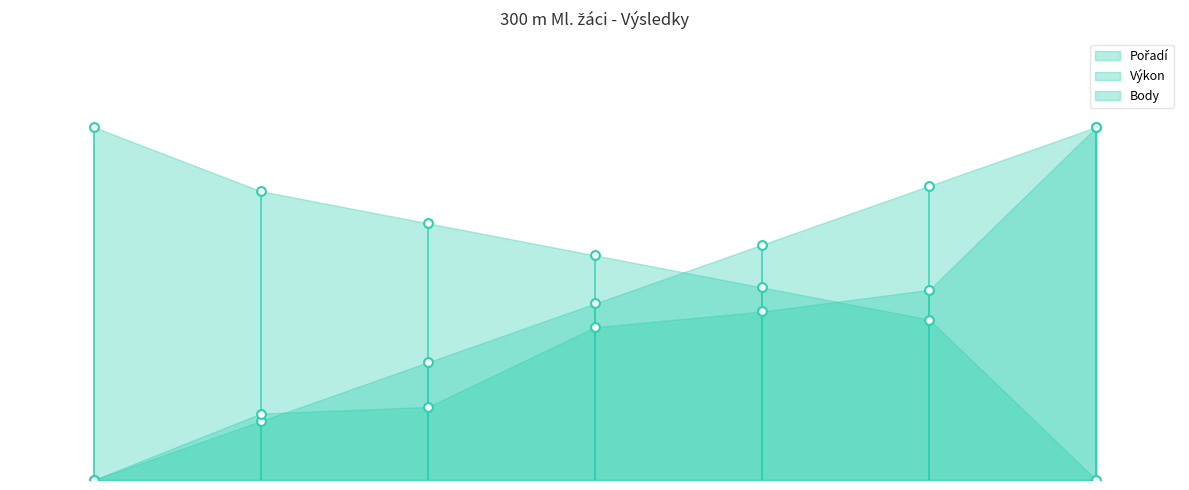

What are all the series names shown in the legend?

Pořadí, Výkon, Body